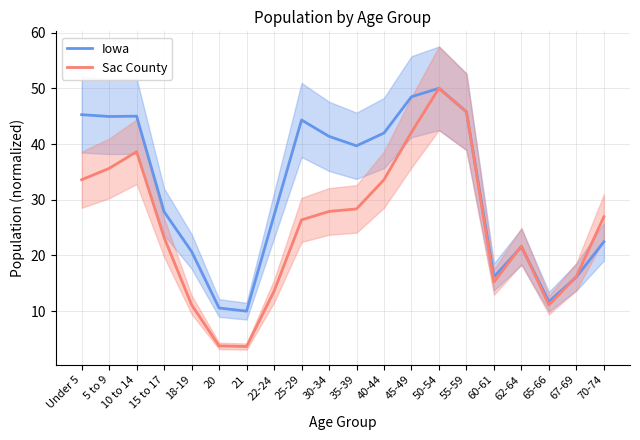

How many interior local valleys does the Iowa series have?

5